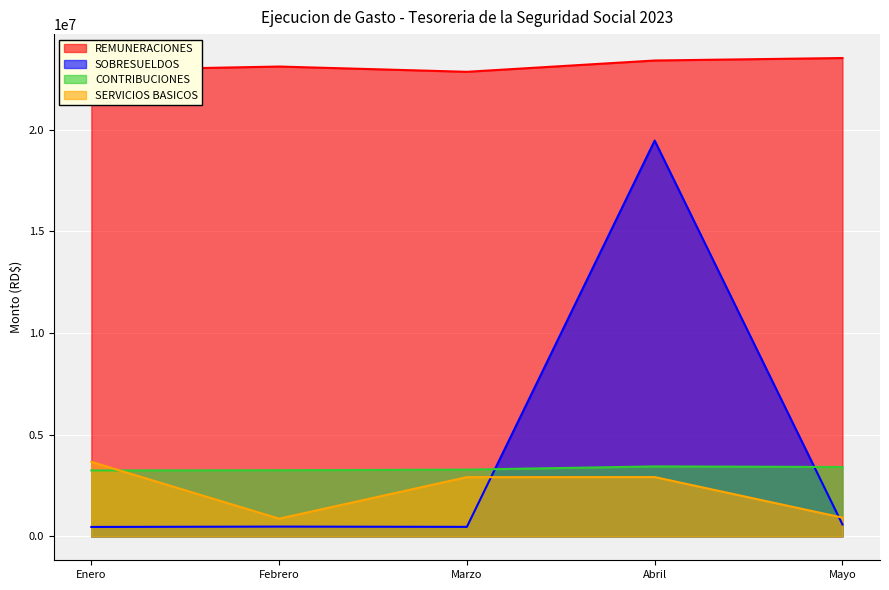

Which series has the widest spread of values?

SOBRESUELDOS